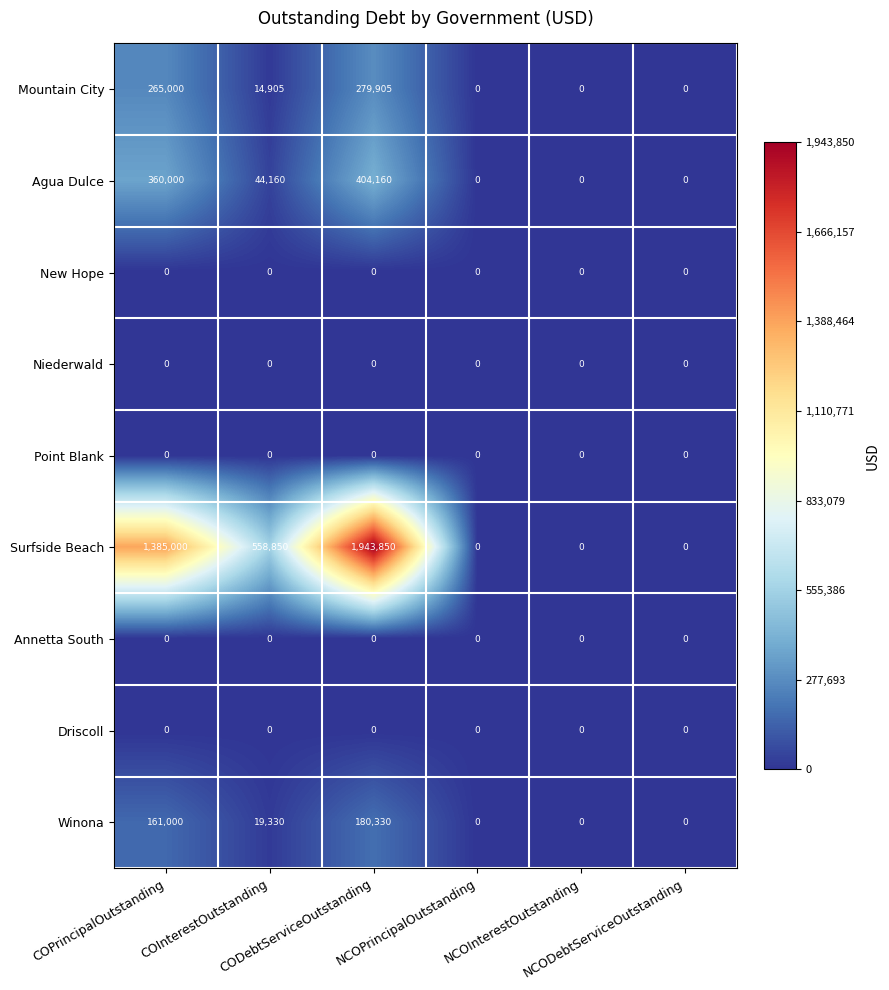

Which series has the largest range (max minus min)?

Surfside Beach